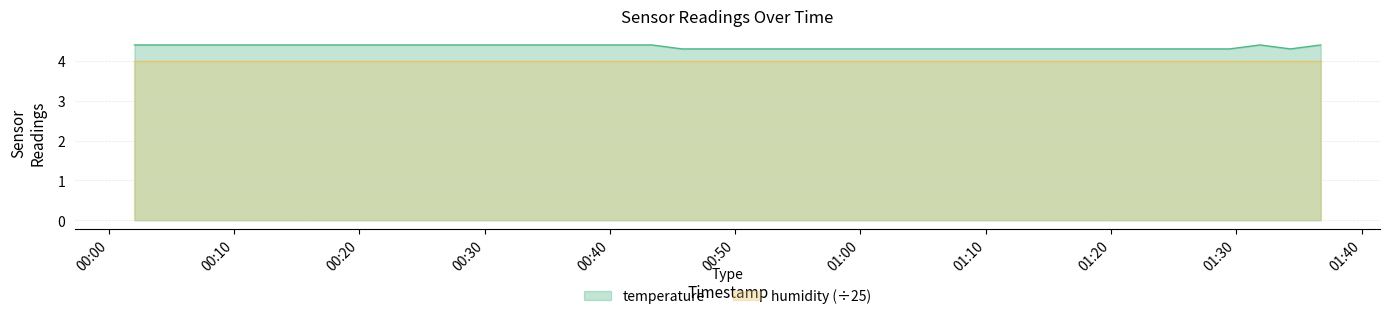

At which category does the data reach its first local valley?

2023-12-14T01:34:19